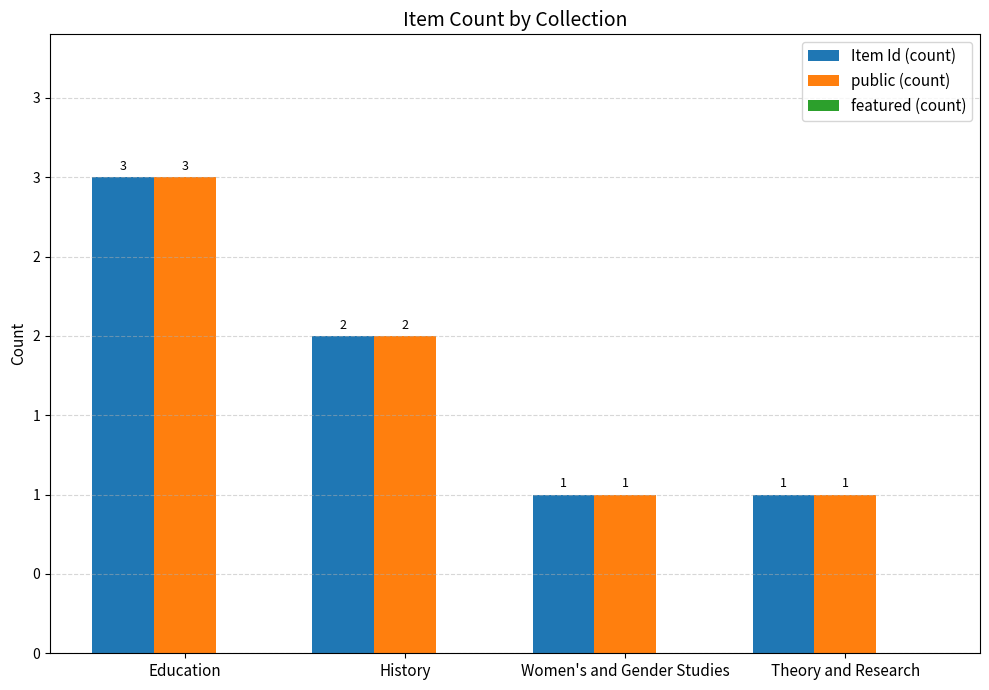

Are the bars horizontal?

No